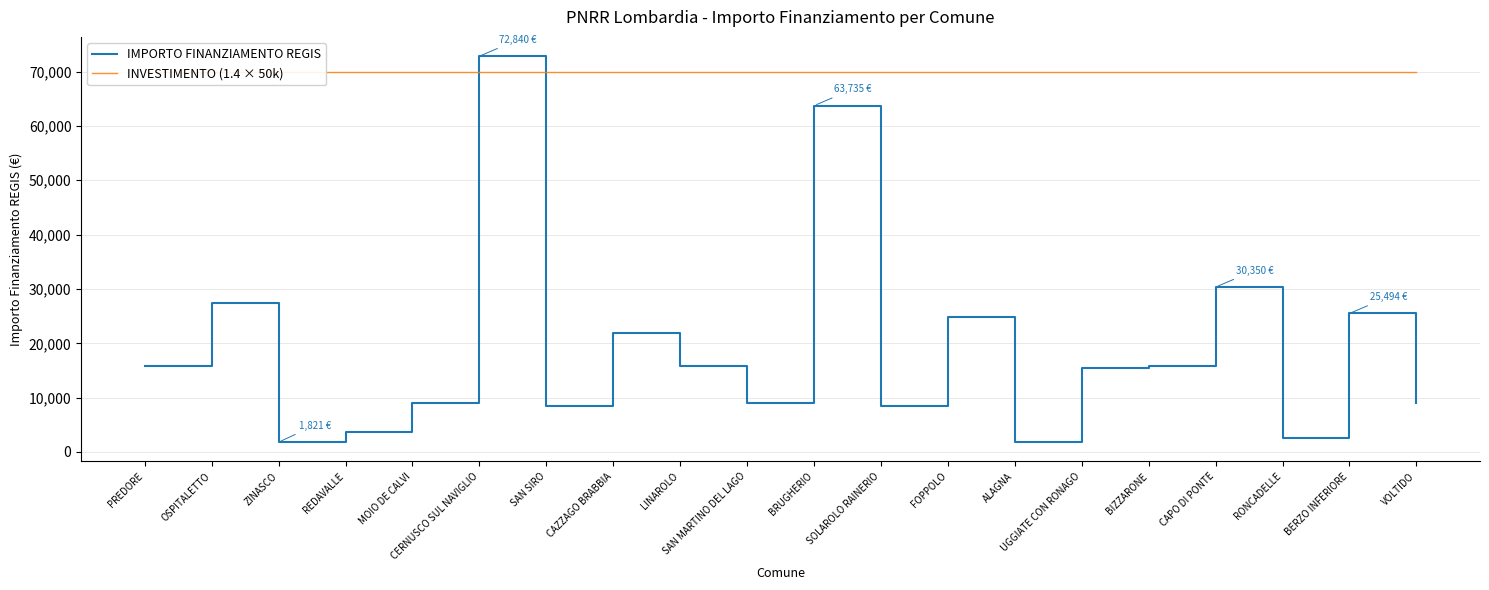

Which series ends up on top after the final intersection of INVESTIMENTO (1.4 × 50k) and IMPORTO FINANZIAMENTO REGIS?

INVESTIMENTO (1.4 × 50k)